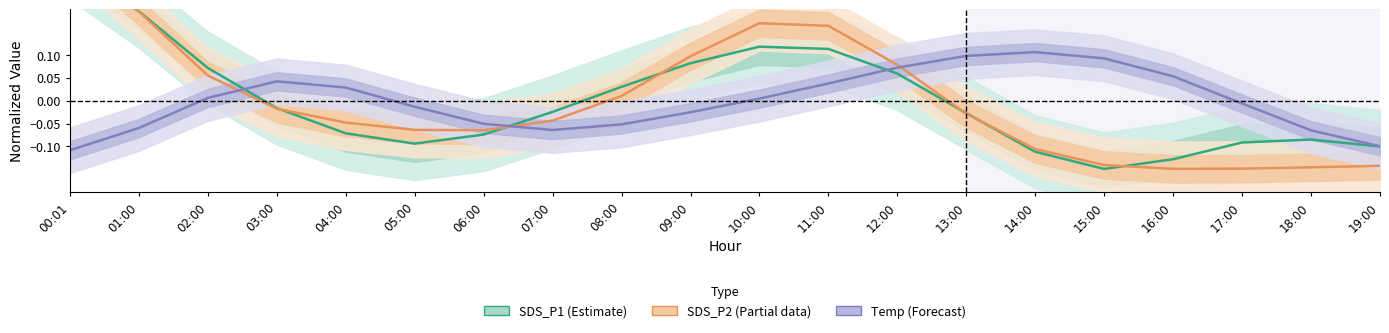

Between 02:00 and 07:00, which is larger?

02:00